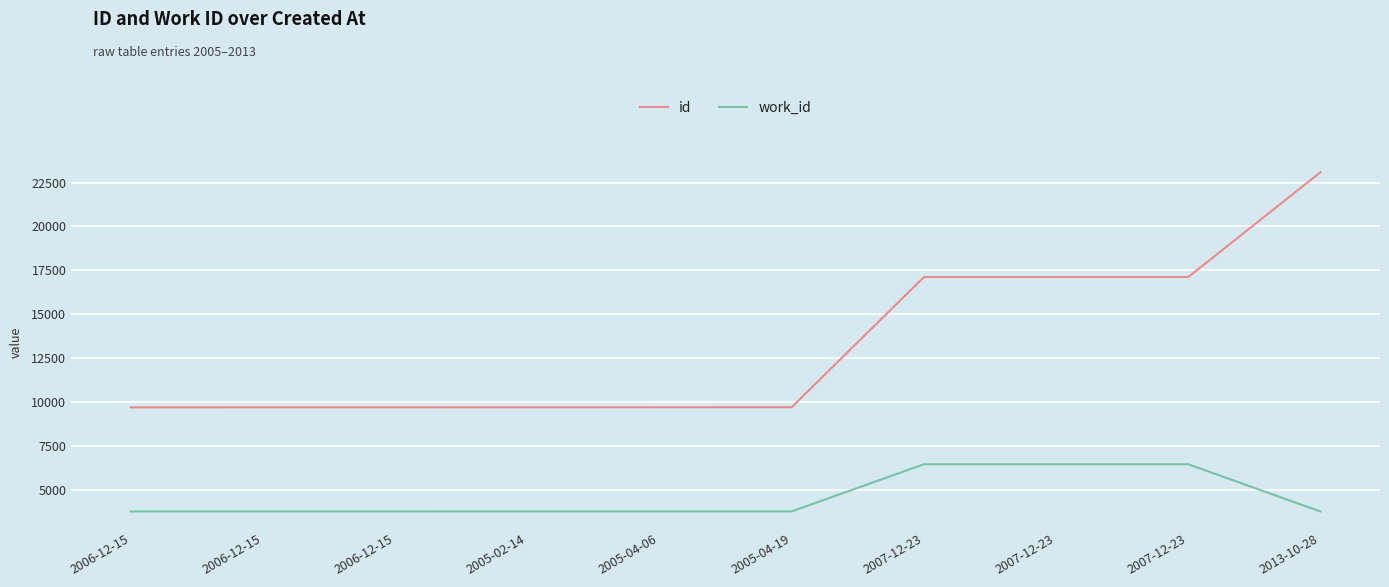

The work_id series shows 3758 at 2006-12-15. True or false?

True